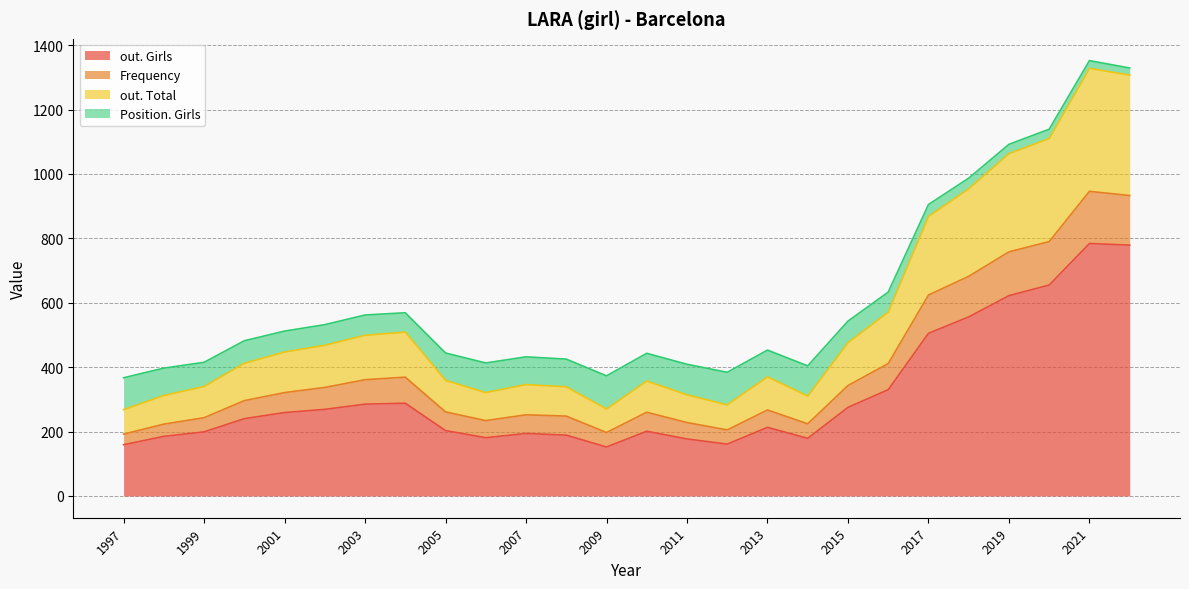

After their last crossing, which series has the higher values: Position. Girls or Frequency?

Position. Girls